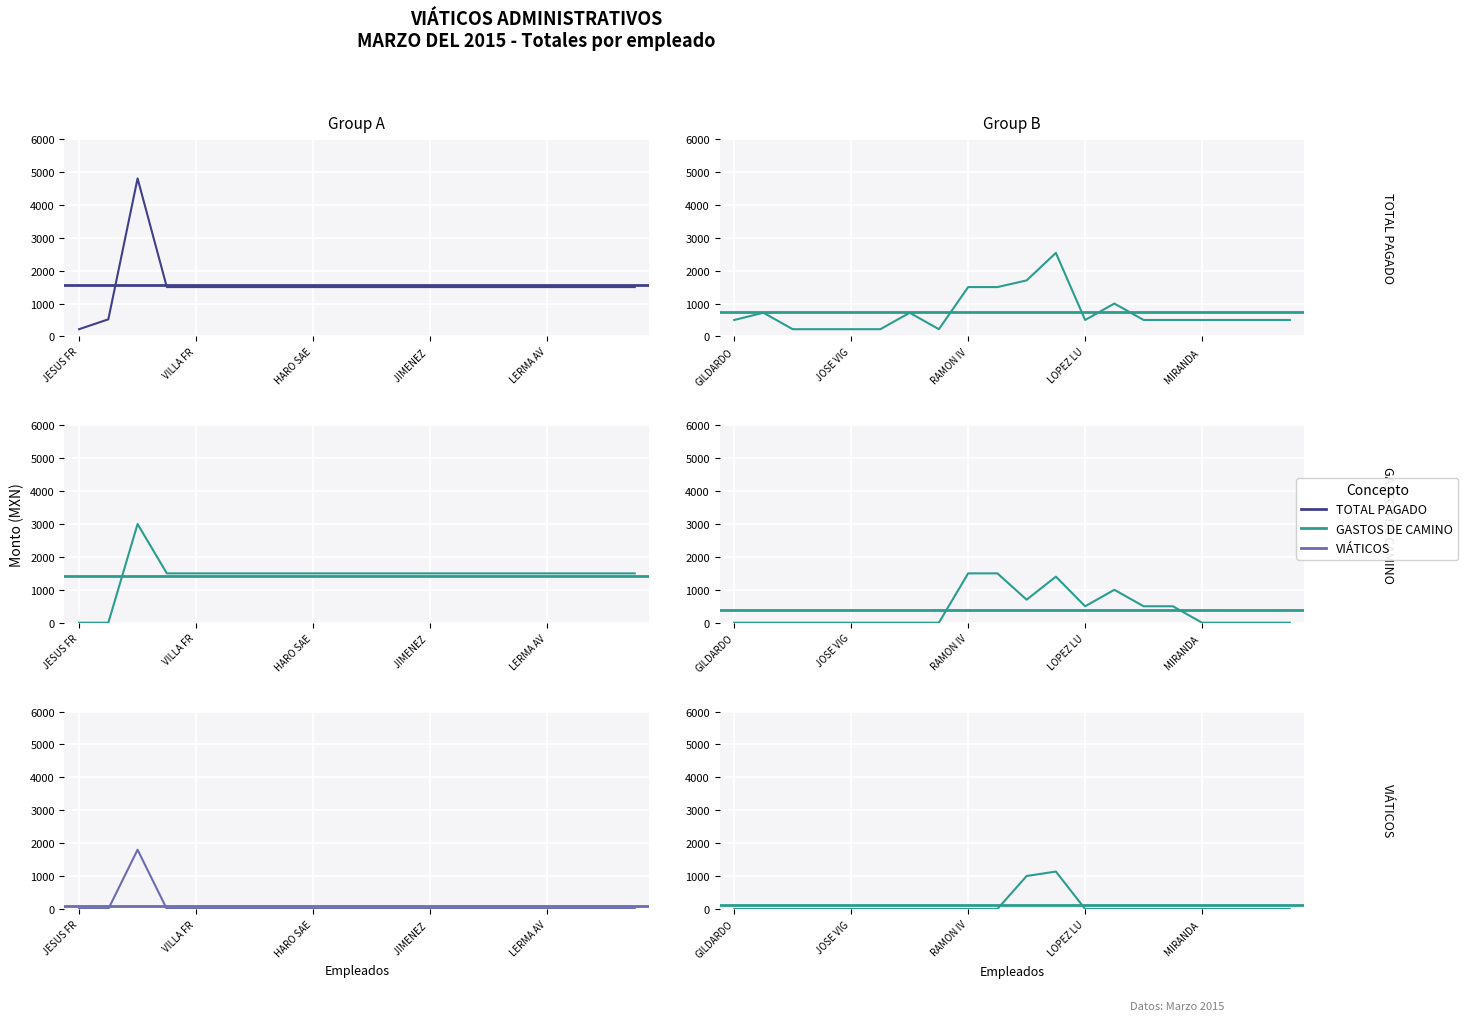

True or false: GASTOS DE CAMINO has more than 1 points higher than both neighbors.

False